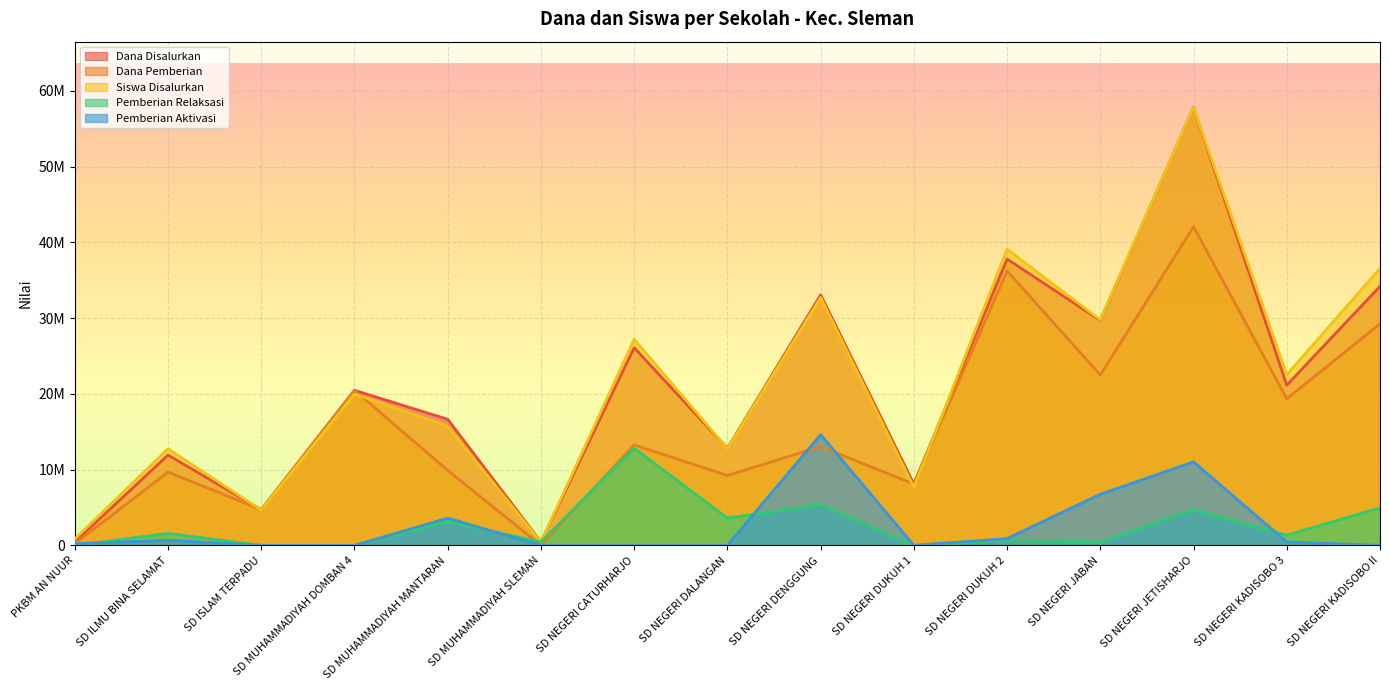

Reading left to right, what are all the values shown in this chart?

Dana Disalurkan: PKBM AN NUUR=450000.0	SD ILMU BINA SELAMAT=11925000.0	SD ISLAM TERPADU=4725000.0	SD MUHAMMADIYAH DOMBAN 4=20475000.0	SD MUHAMMADIYAH MANTARAN=16650000.0	SD MUHAMMADIYAH SLEMAN=450000.0	SD NEGERI CATURHARJO=26100000.0	SD NEGERI DALANGAN=12825000.0	SD NEGERI DENGGUNG=33075000.0	SD NEGERI DUKUH 1=8100000.0	SD NEGERI DUKUH 2=37800000.0	SD NEGERI JABAN=29700000.0	SD NEGERI JETISHARJO=57825000.0	SD NEGERI KADISOBO 3=21150000.0	SD NEGERI KADISOBO II=34200000.0
Dana Pemberian: PKBM AN NUUR=225000.0	SD ILMU BINA SELAMAT=9675000.0	SD ISLAM TERPADU=4725000.0	SD MUHAMMADIYAH DOMBAN 4=20475000.0	SD MUHAMMADIYAH MANTARAN=9900000.0	SD MUHAMMADIYAH SLEMAN=0.0	SD NEGERI CATURHARJO=13275000.0	SD NEGERI DALANGAN=9225000.0	SD NEGERI DENGGUNG=13050000.0	SD NEGERI DUKUH 1=8100000.0	SD NEGERI DUKUH 2=36225000.0	SD NEGERI JABAN=22500000.0	SD NEGERI JETISHARJO=42075000.0	SD NEGERI KADISOBO 3=19350000.0	SD NEGERI KADISOBO II=29250000.0
Siswa Disalurkan: PKBM AN NUUR=850367.6	SD ILMU BINA SELAMAT=12755514.7	SD ISLAM TERPADU=4677022.1	SD MUHAMMADIYAH DOMBAN 4=19983639.7	SD MUHAMMADIYAH MANTARAN=15731801.5	SD MUHAMMADIYAH SLEMAN=425183.8	SD NEGERI CATURHARJO=27211764.7	SD NEGERI DALANGAN=12755514.7	SD NEGERI DENGGUNG=32739154.4	SD NEGERI DUKUH 1=7653308.8	SD NEGERI DUKUH 2=39116911.8	SD NEGERI JABAN=29762867.6	SD NEGERI JETISHARJO=57825000.0	SD NEGERI KADISOBO 3=22534742.6	SD NEGERI KADISOBO II=36565808.8
Pemberian Relaksasi: PKBM AN NUUR=0.0	SD ILMU BINA SELAMAT=1575000.0	SD ISLAM TERPADU=0.0	SD MUHAMMADIYAH DOMBAN 4=0.0	SD MUHAMMADIYAH MANTARAN=3150000.0	SD MUHAMMADIYAH SLEMAN=450000.0	SD NEGERI CATURHARJO=12825000.0	SD NEGERI DALANGAN=3600000.0	SD NEGERI DENGGUNG=5400000.0	SD NEGERI DUKUH 1=0.0	SD NEGERI DUKUH 2=675000.0	SD NEGERI JABAN=450000.0	SD NEGERI JETISHARJO=4725000.0	SD NEGERI KADISOBO 3=1350000.0	SD NEGERI KADISOBO II=4950000.0
Pemberian Aktivasi: PKBM AN NUUR=225000.0	SD ILMU BINA SELAMAT=675000.0	SD ISLAM TERPADU=0.0	SD MUHAMMADIYAH DOMBAN 4=0.0	SD MUHAMMADIYAH MANTARAN=3600000.0	SD MUHAMMADIYAH SLEMAN=0.0	SD NEGERI CATURHARJO=0.0	SD NEGERI DALANGAN=0.0	SD NEGERI DENGGUNG=14625000.0	SD NEGERI DUKUH 1=0.0	SD NEGERI DUKUH 2=900000.0	SD NEGERI JABAN=6750000.0	SD NEGERI JETISHARJO=11025000.0	SD NEGERI KADISOBO 3=450000.0	SD NEGERI KADISOBO II=0.0